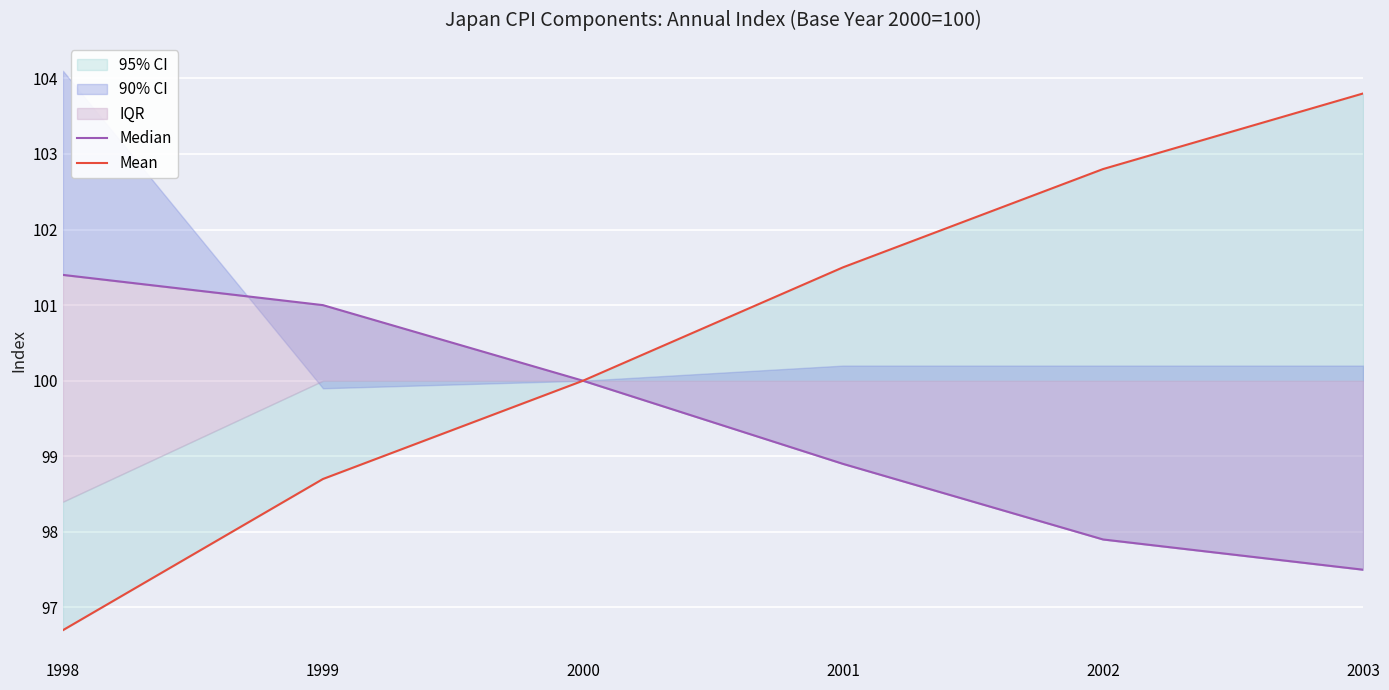

True or false: Mean and Median cross at least once.

False